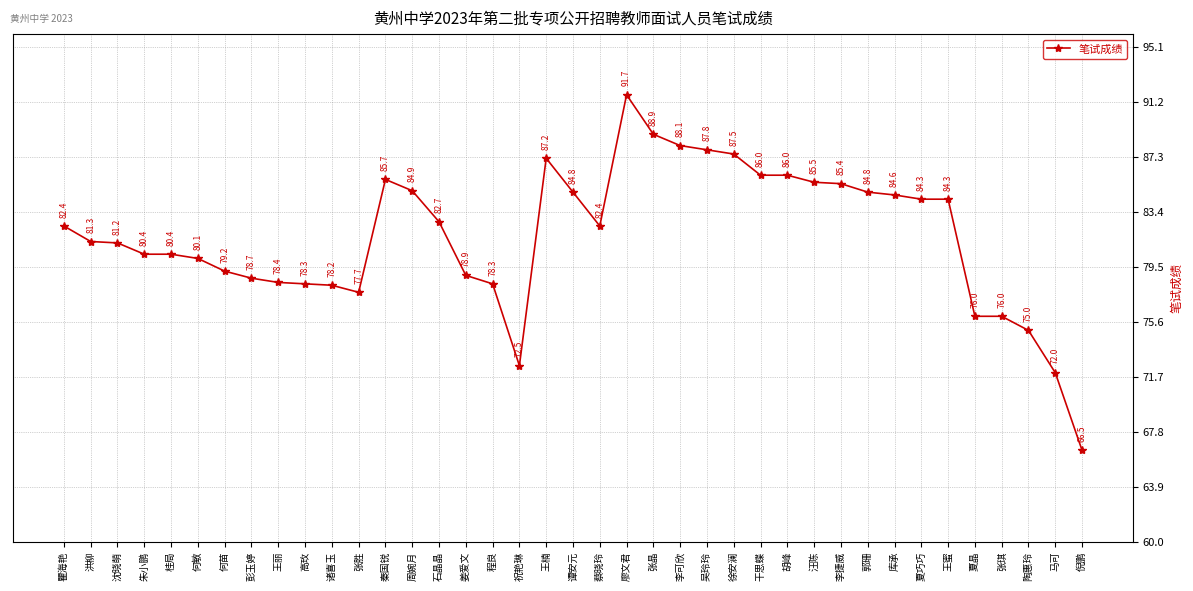

Reading right to left, list all the values displayed in this chart.

66.5	72.0	75.0	76.0	76.0	84.3	84.3	84.6	84.8	85.4	85.5	86.0	86.0	87.5	87.8	88.1	88.9	91.7	82.4	84.8	87.2	72.5	78.3	78.9	82.7	84.9	85.7	77.7	78.2	78.3	78.4	78.7	79.2	80.1	80.4	80.4	81.2	81.3	82.4